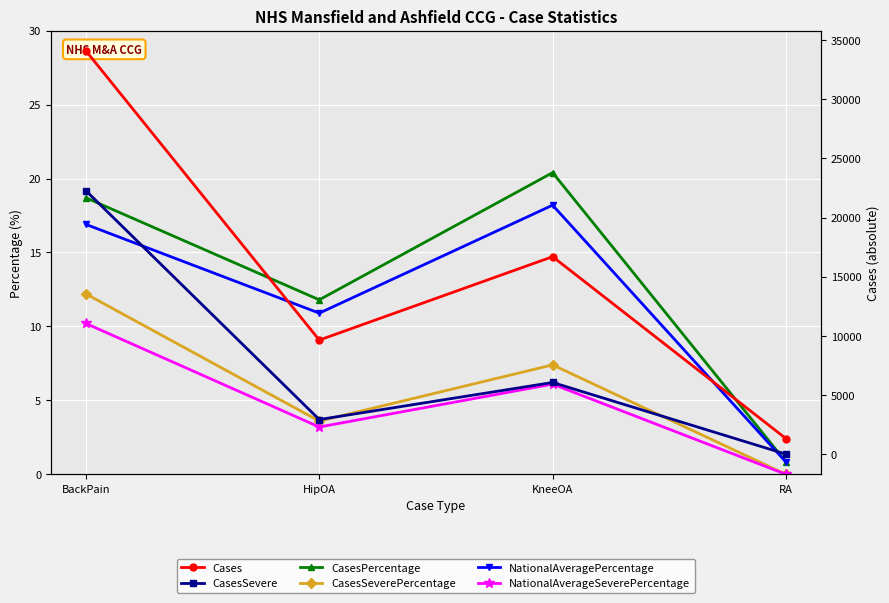

Which has a higher value, BackPain or RA?

BackPain